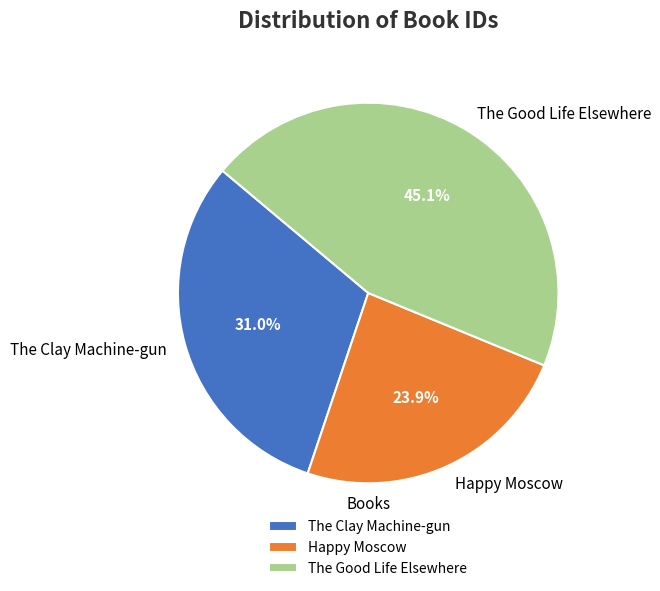

Which has a higher value, The Clay Machine-gun or The Good Life Elsewhere?

The Good Life Elsewhere